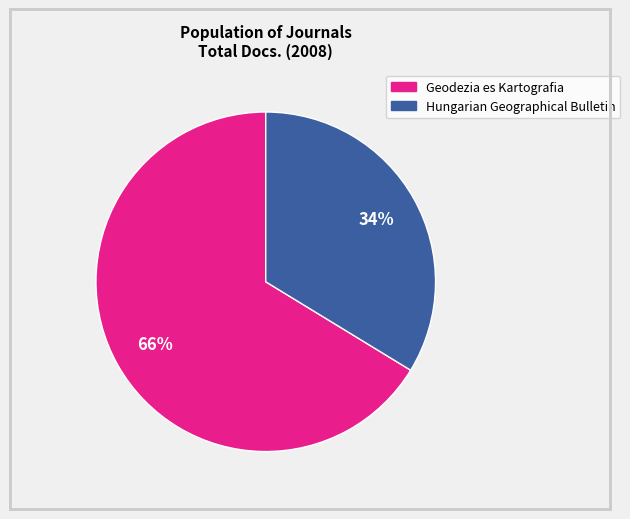

Combined, do Hungarian Geographical Bulletin and Geodezia es Kartografia account for over 50%?

Yes